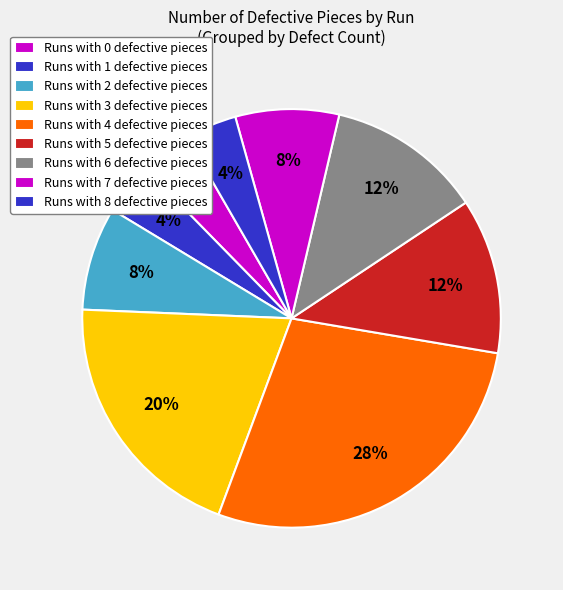

Is there any slice that represents more than half of the pie?

No